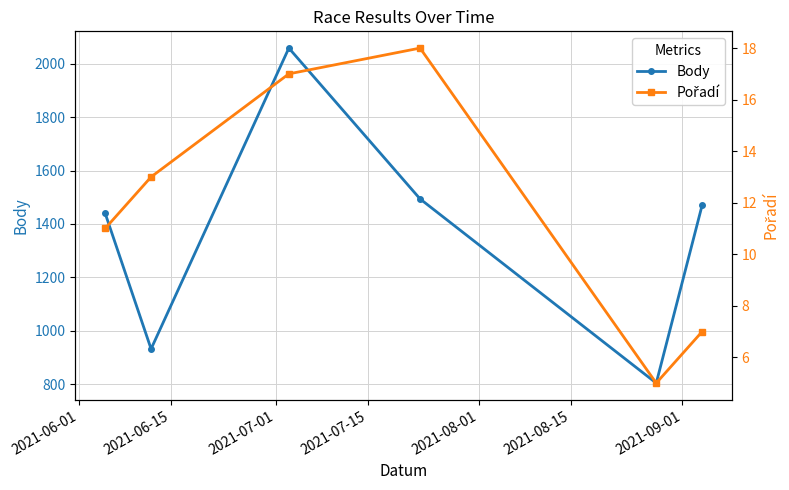

What is the lowest value of the Body series?

804